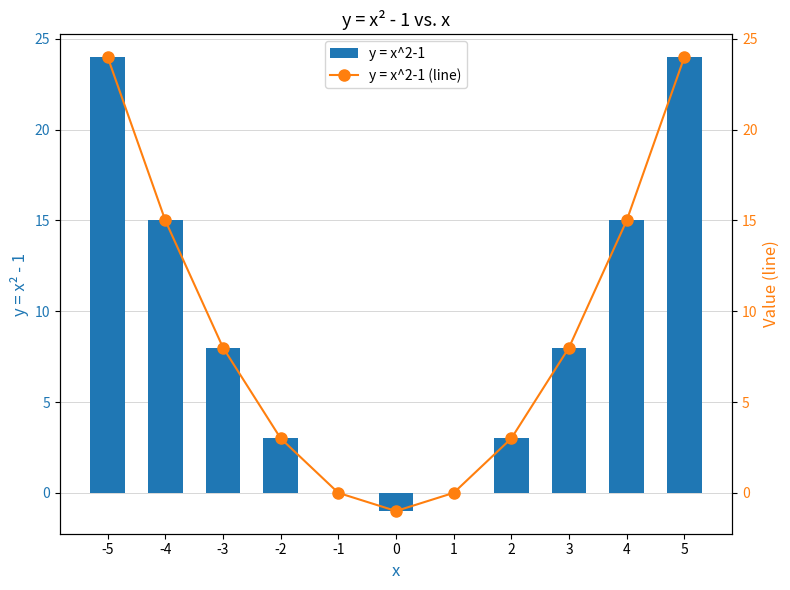

List the labels in order of y = x^2-1 (line) value, smallest first.

0, -1, 1, -2, 2, -3, 3, -4, 4, -5, 5